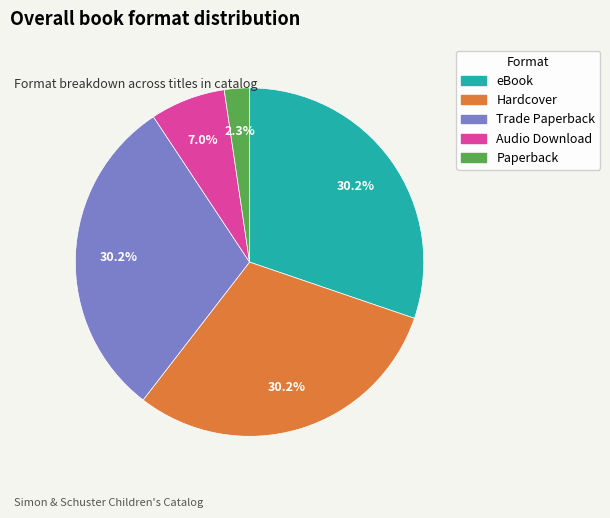

To the nearest percent, what is the average slice percentage?

20%